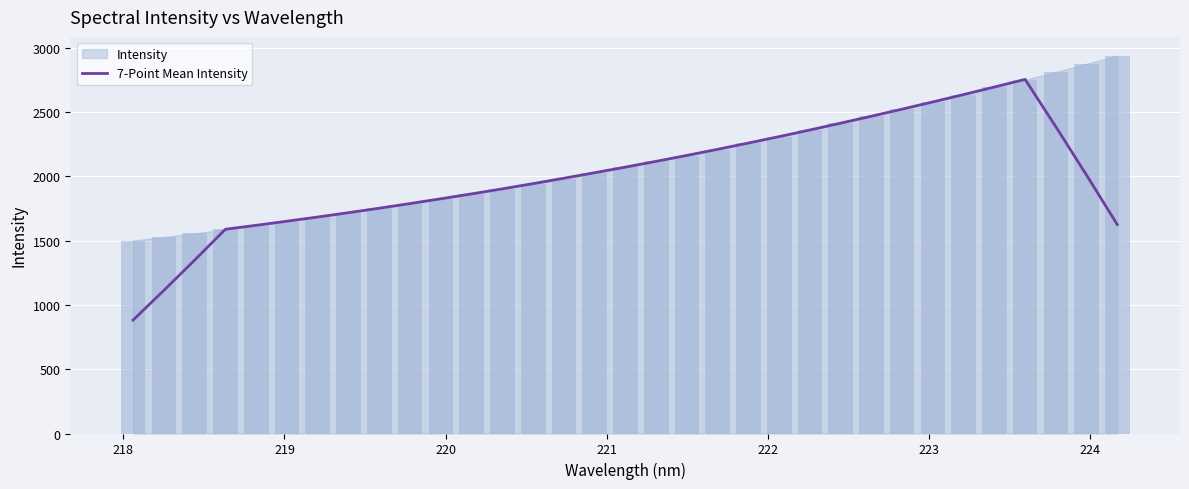

Reading left to right, transcribe all the data shown in this chart.

881.8	1112.7	1348.1	1588.4	1619.2	1651.0	1683.8	1717.5	1752.4	1788.6	1825.6	1863.8	1902.9	1943.5	1985.4	2028.3	2071.8	2116.7	2162.9	2210.6	2259.3	2309.2	2360.8	2413.8	2467.7	2522.7	2578.9	2636.1	2694.7	2754.0	2386.0	2009.8	1625.2